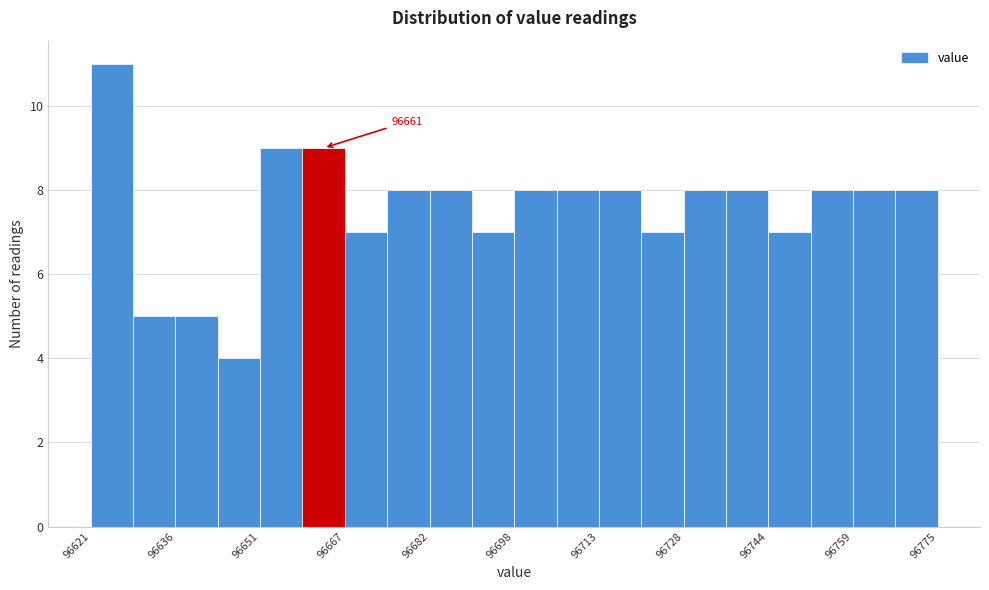

Read against the x-axis, roughly where is the centre of the tallest bar?

96624